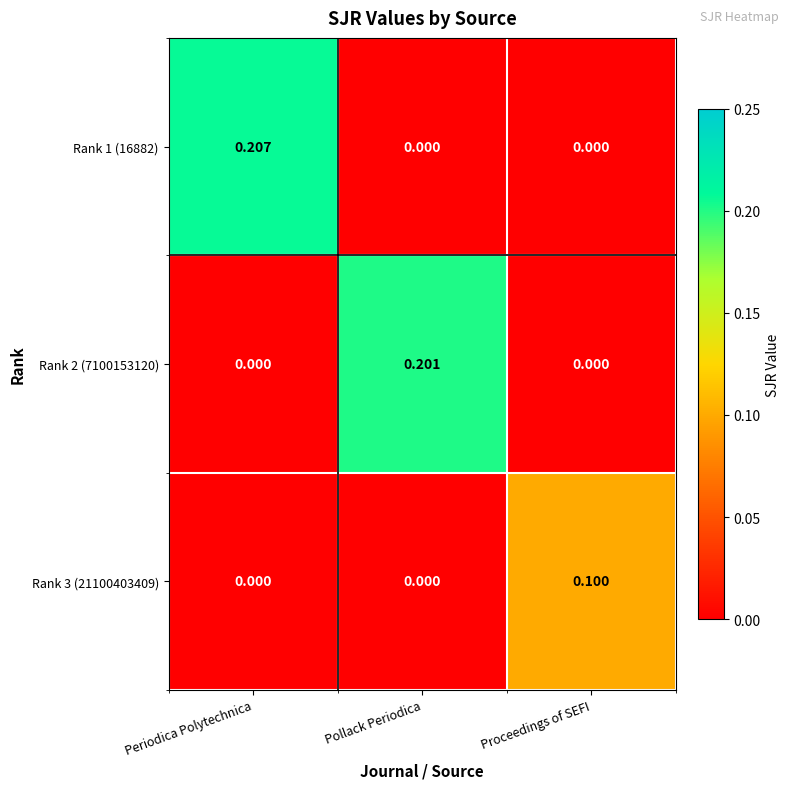

Which category has the highest value across all series?

Periodica Polytechnica